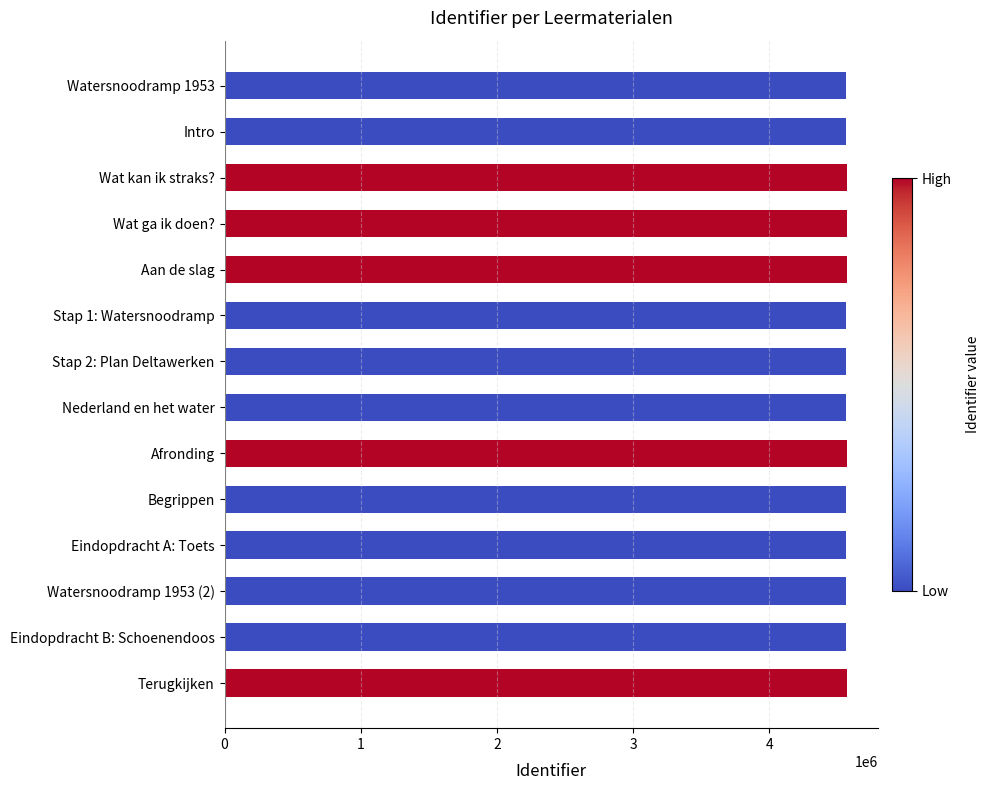

What is the label of the 12th bar from the bottom?

Wat kan ik straks?